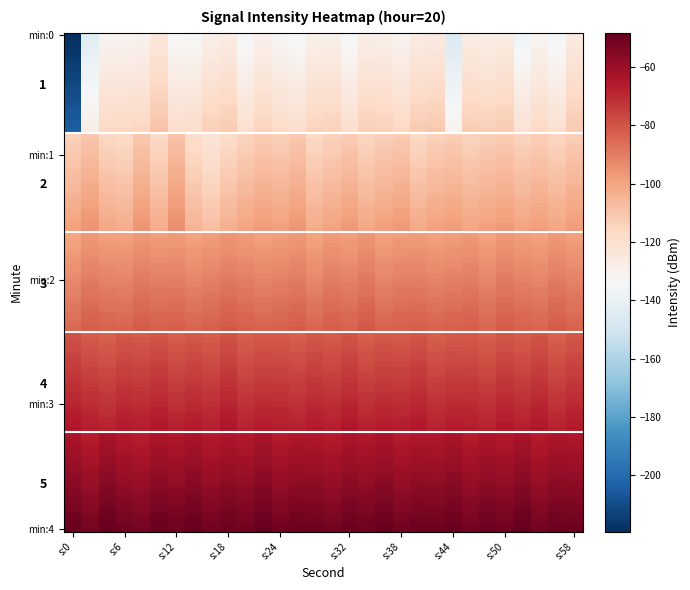

The value of 4 at 27 is -66.9. True or false?

True